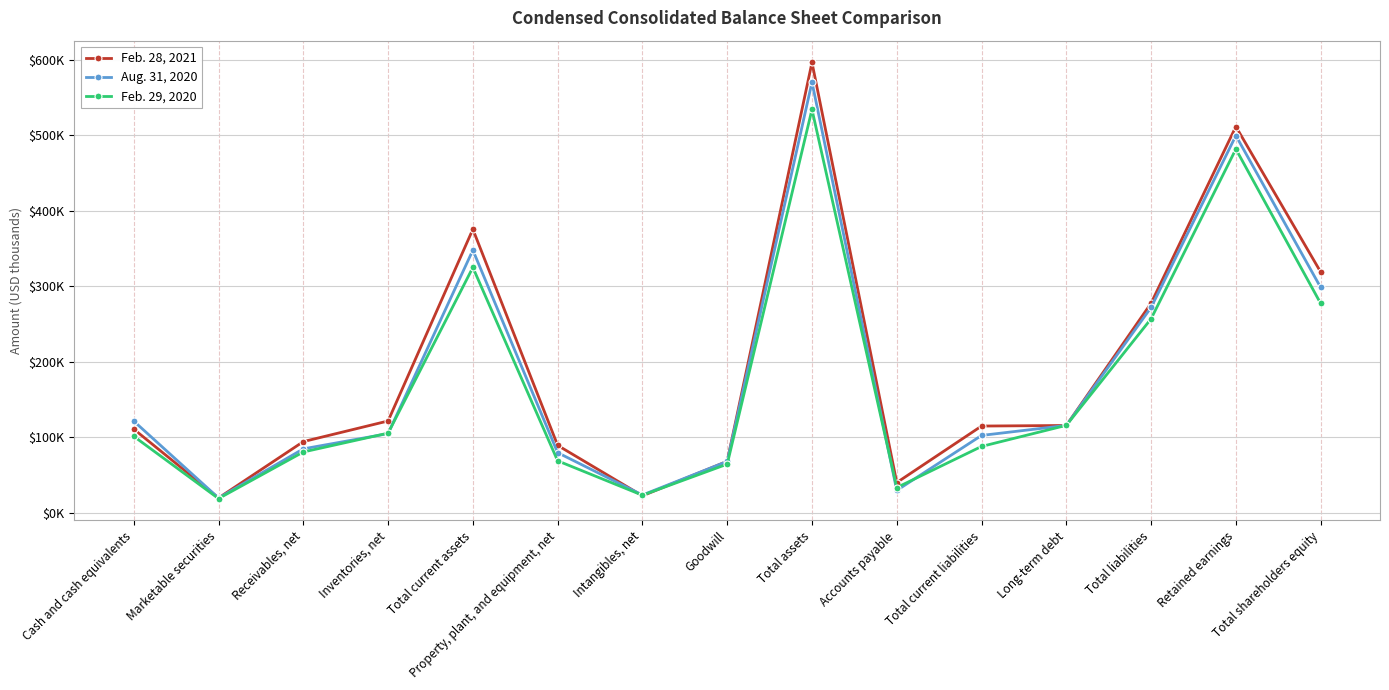

What is the label of the 12th point from the left?

Long-term debt